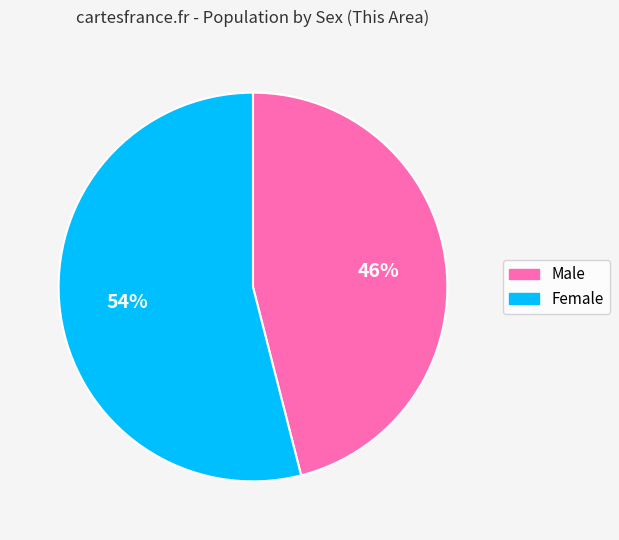

To the nearest percent, what portion does Male represent?

46%